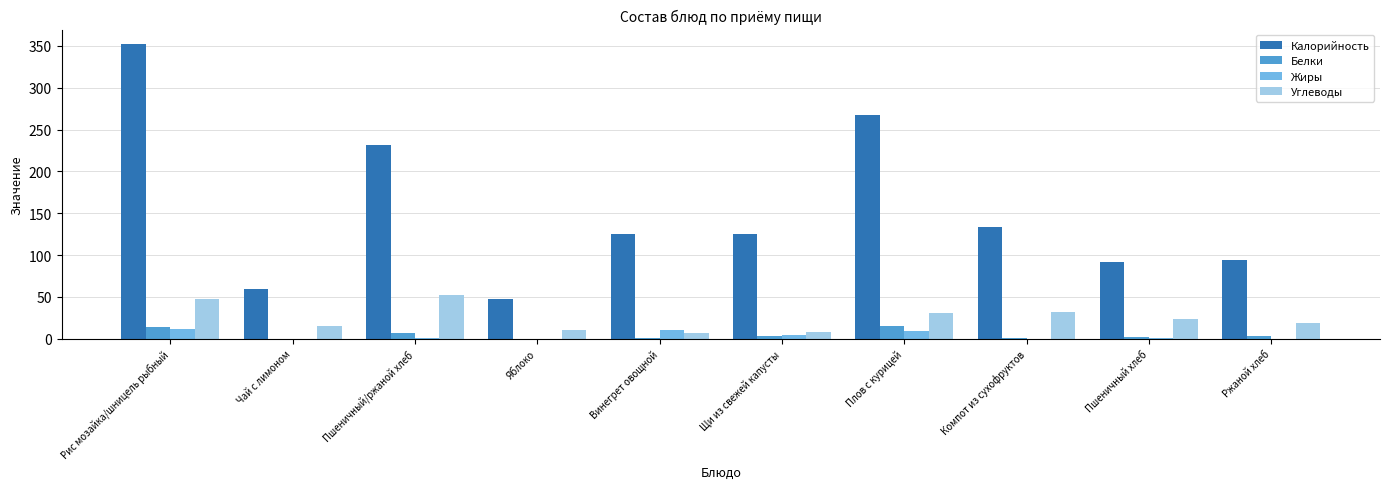

How many groups of bars are there?

10